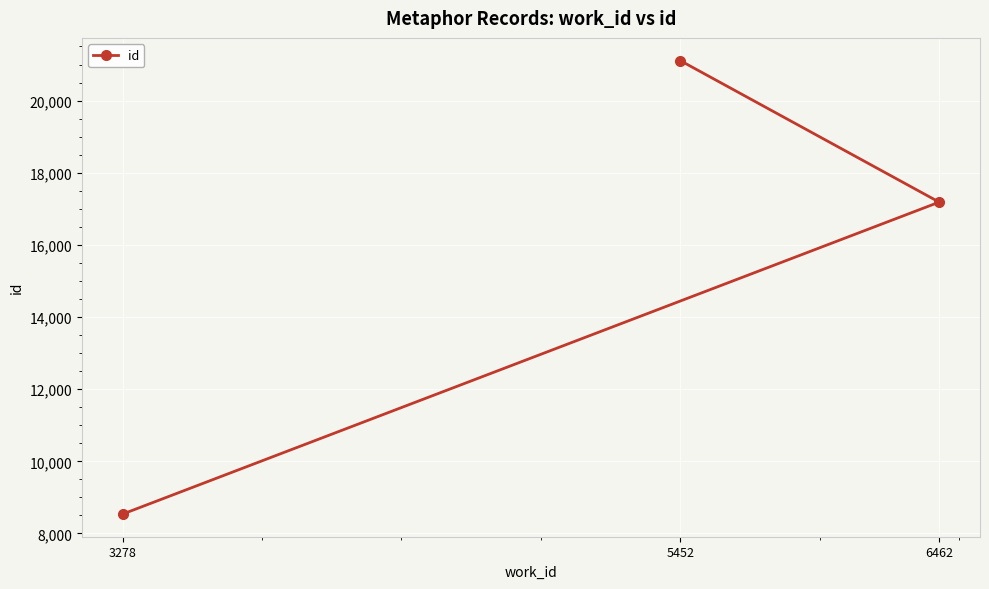

What is the value of the 3rd point from the left?

17186